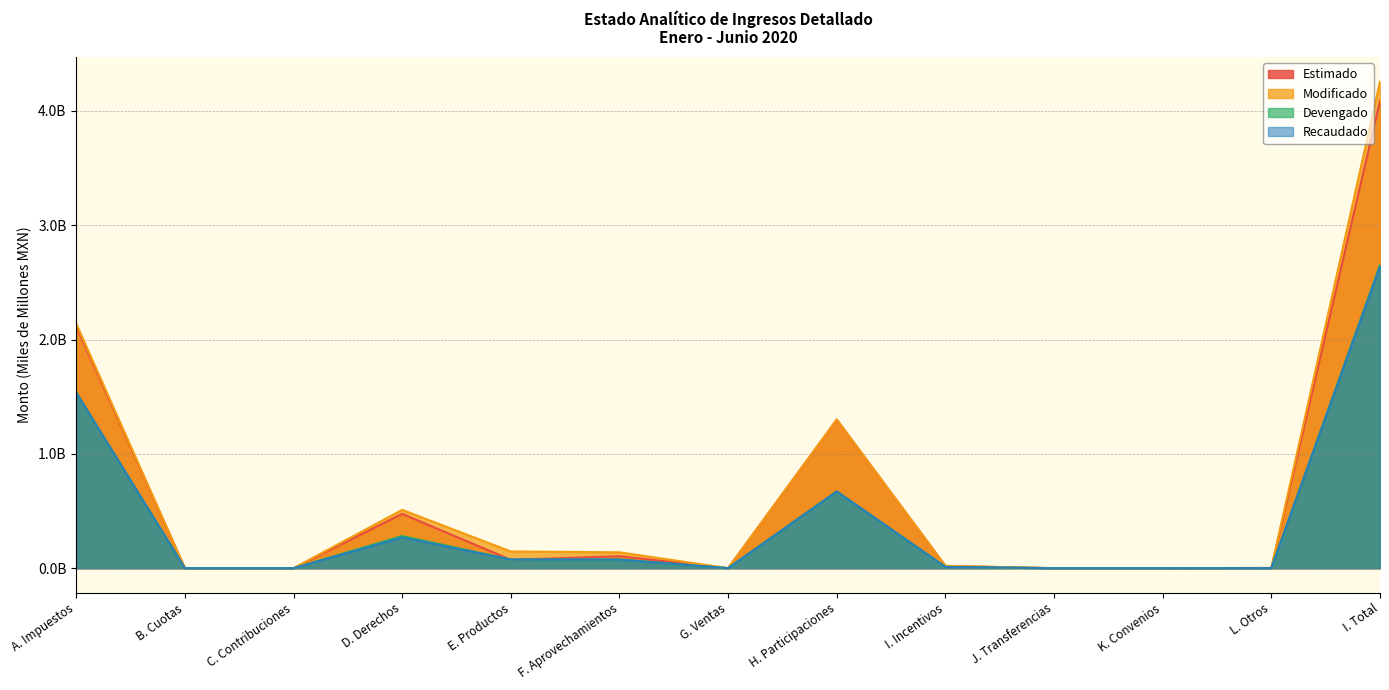

Between B. Cuotas and G. Ventas, which series saw the biggest shift?

Estimado